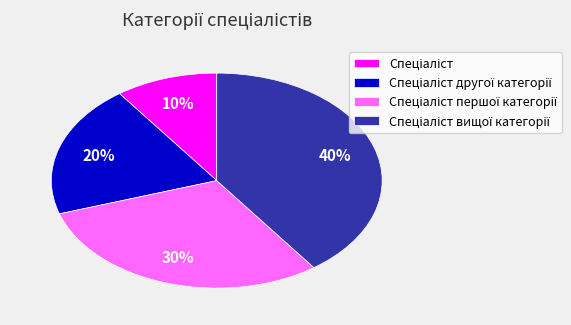

Is there a majority slice in this chart?

No